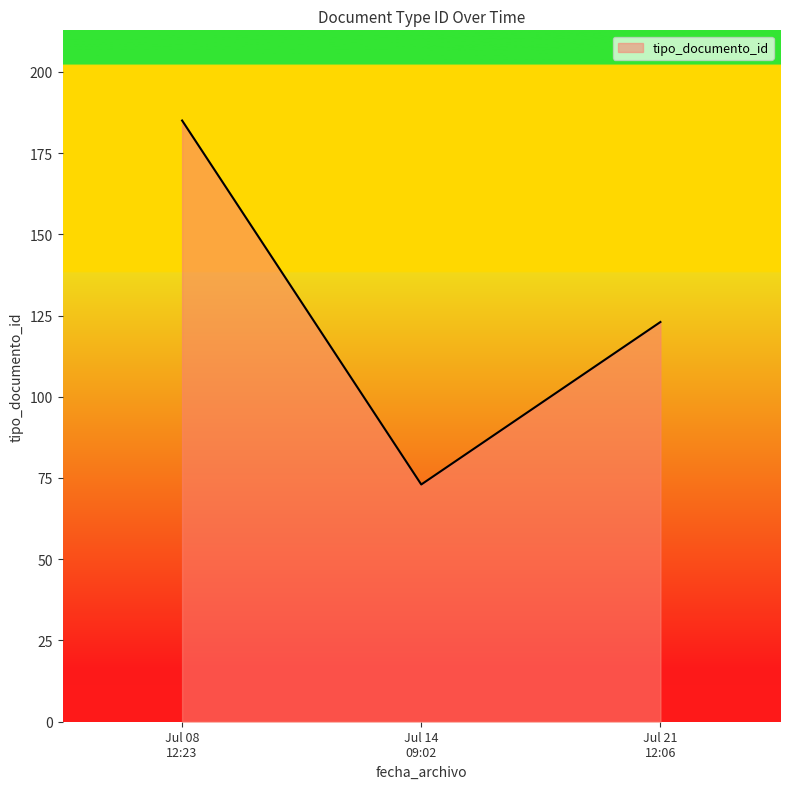

What is the average value?

127